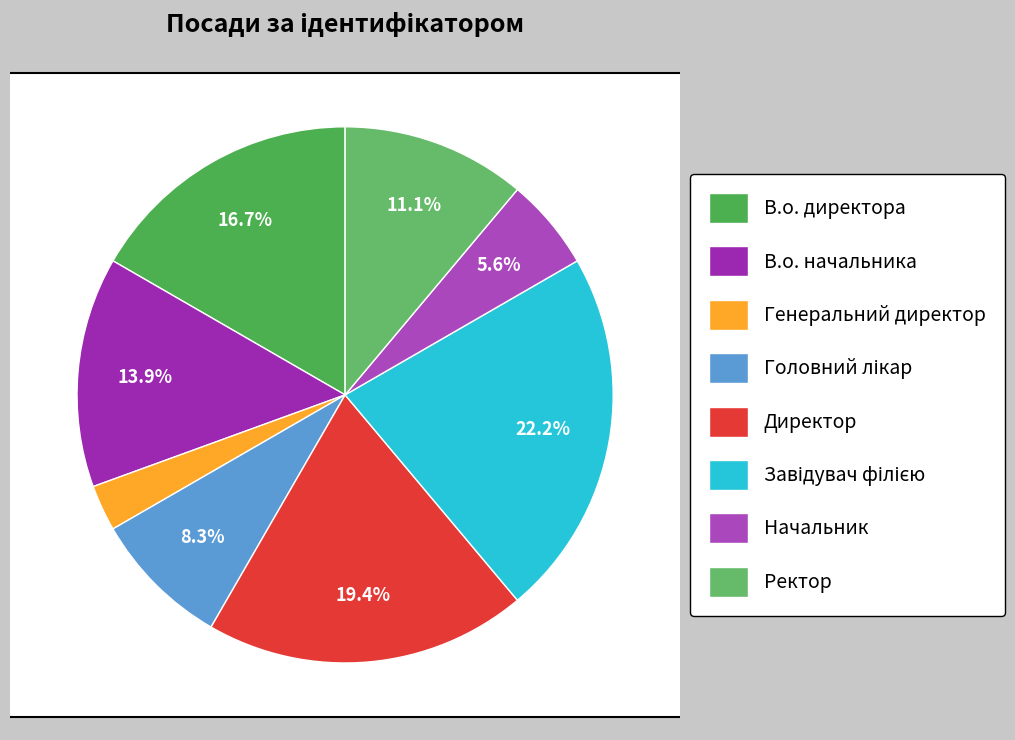

To the nearest percent, what is the combined percentage of Завідувач філією and В.о. начальника?

36%